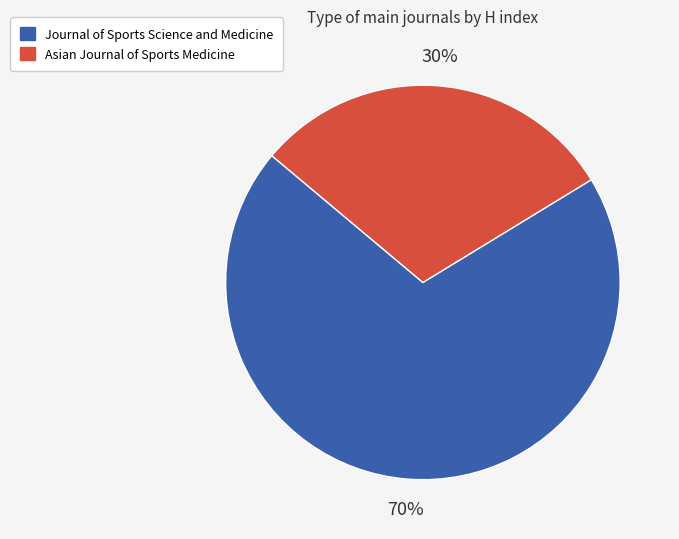

Between Asian Journal of Sports Medicine and Journal of Sports Science and Medicine, which is larger?

Journal of Sports Science and Medicine